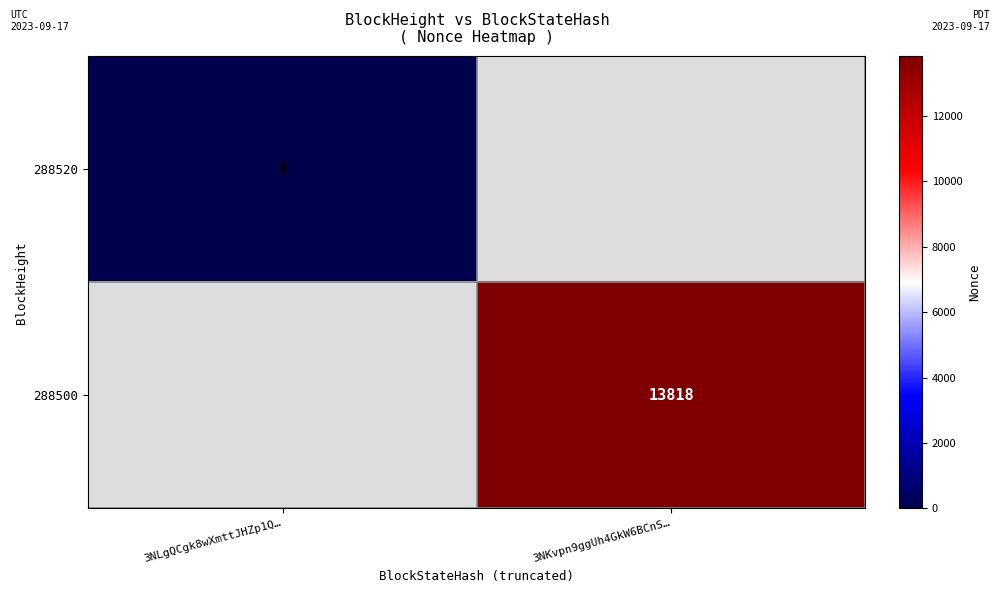

Is it true that 288500 equals 21854 at 3NKvpn9ggUh4GkW6BCnS…?

False